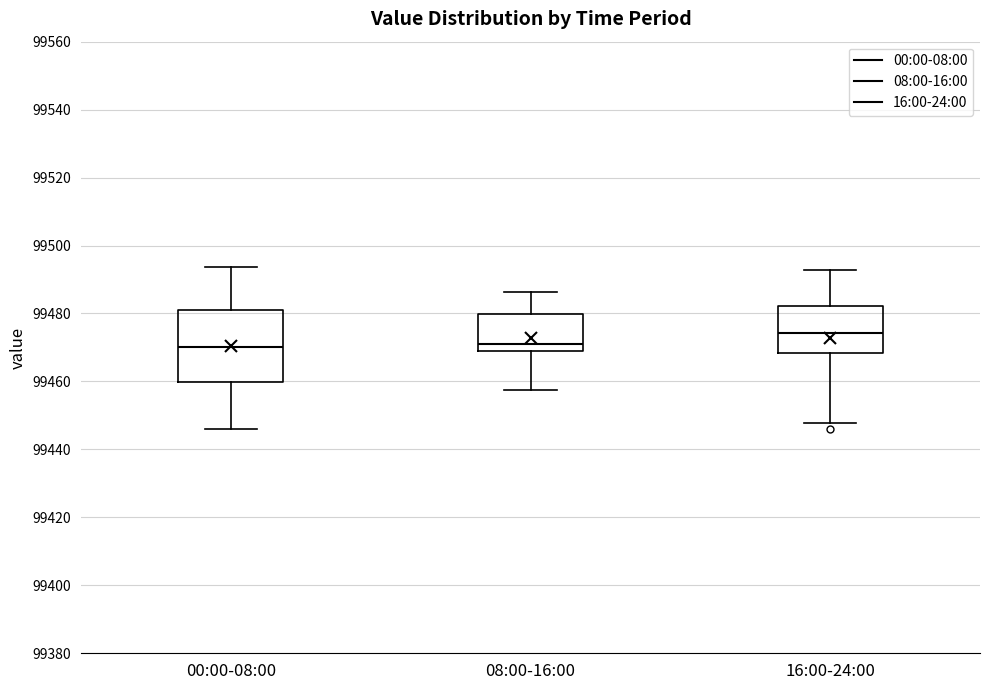

Which box's median line is the highest?

16:00-24:00